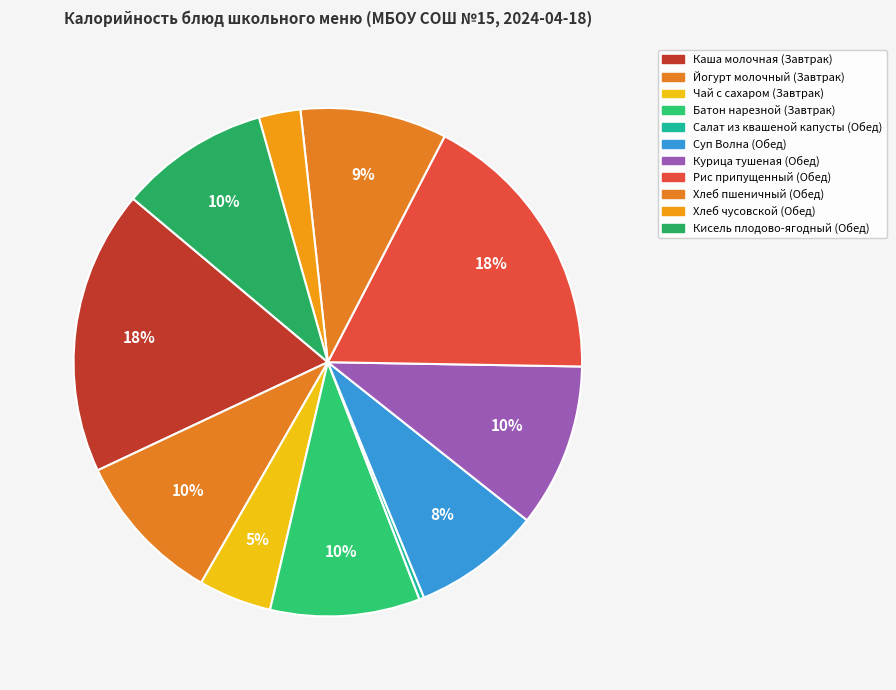

Does Каша молочная (Завтрак) account for over 50% of the chart?

No